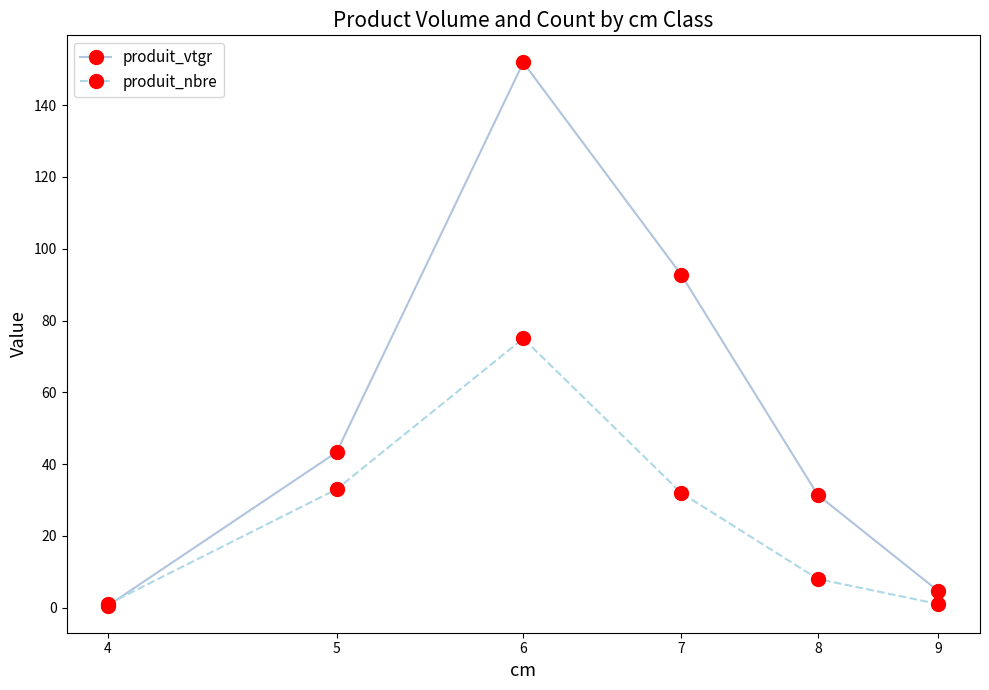

What is the maximum value shown in the chart?

151.9